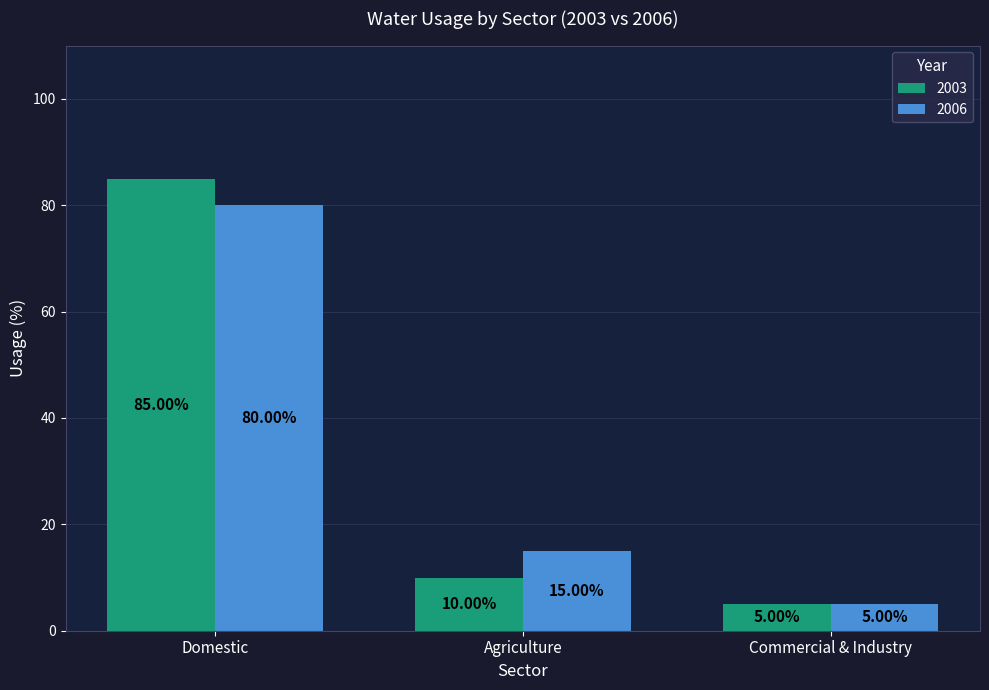

At Domestic, list the series in order from smallest to largest.

2006, 2003